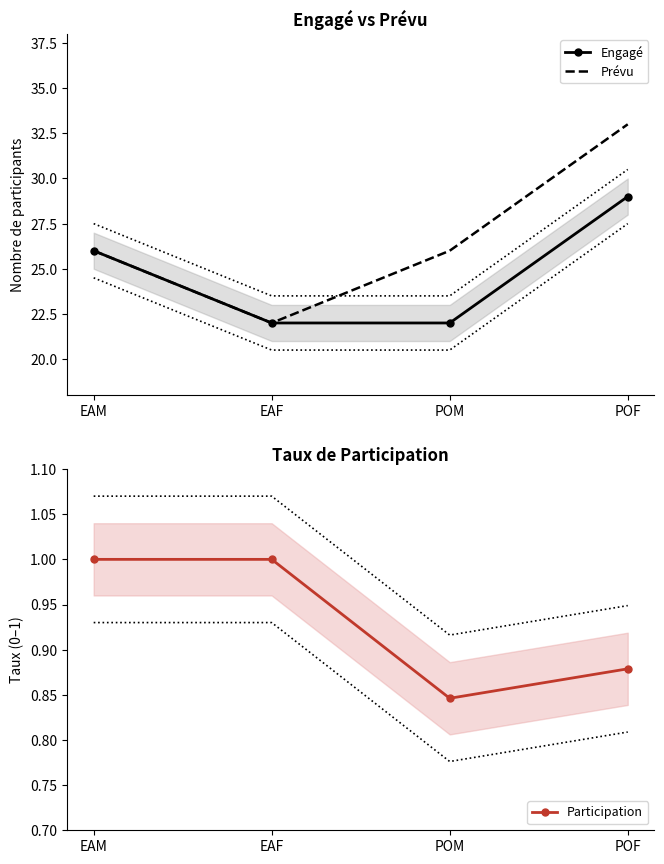

How many values in the Participation series are below 1?

2